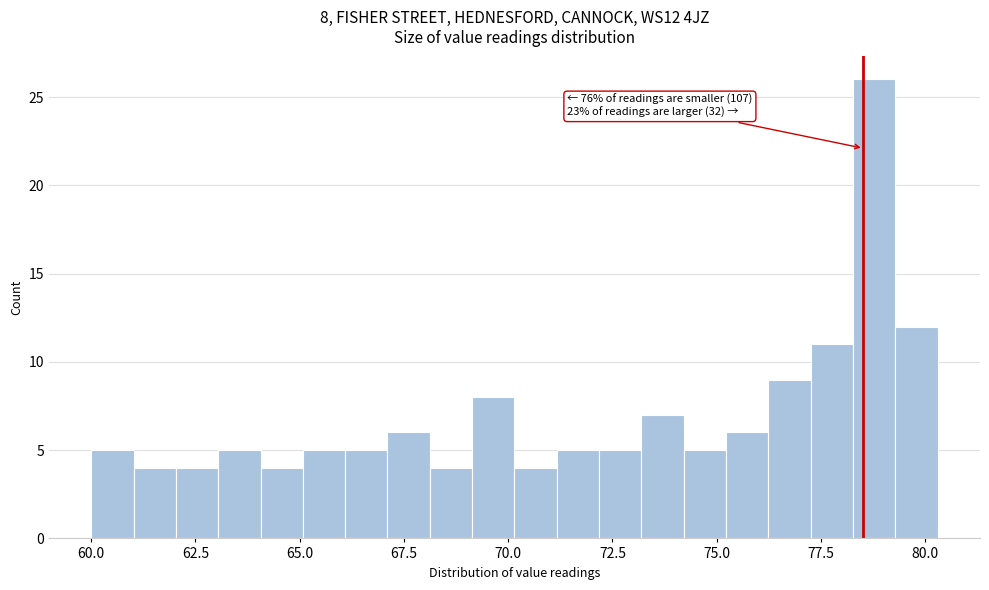

Read against the x-axis, roughly where is the centre of the tallest bar?

79.0